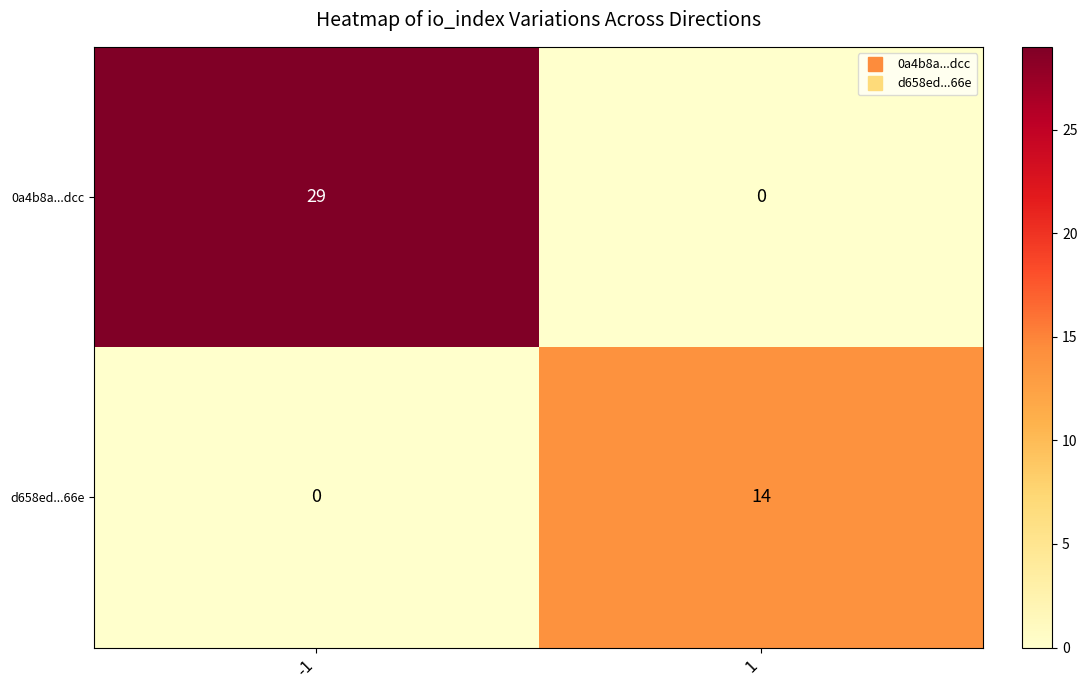

Which series has the largest range (max minus min)?

0a4b8a...dcc